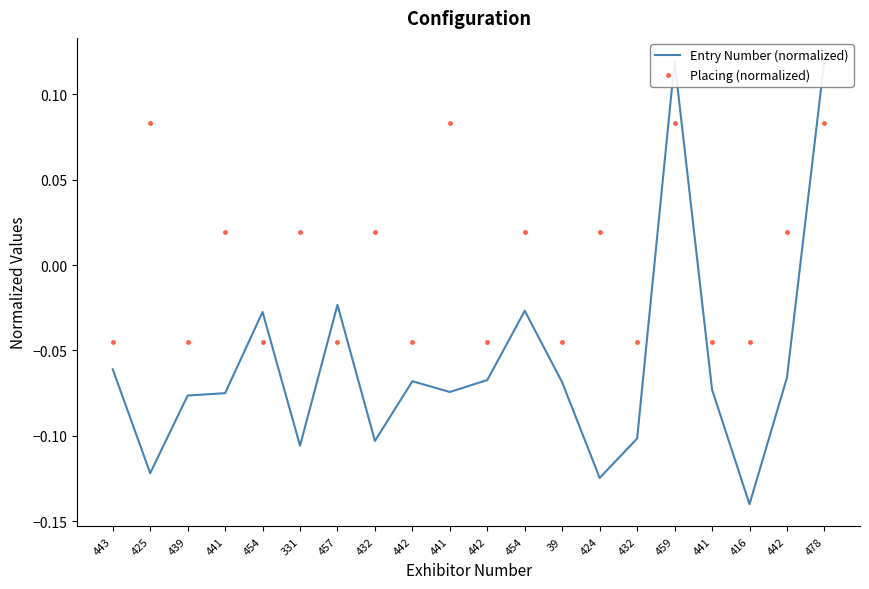

List the series in order of their peak value, highest first.

Entry Number (normalized), Placing (normalized)